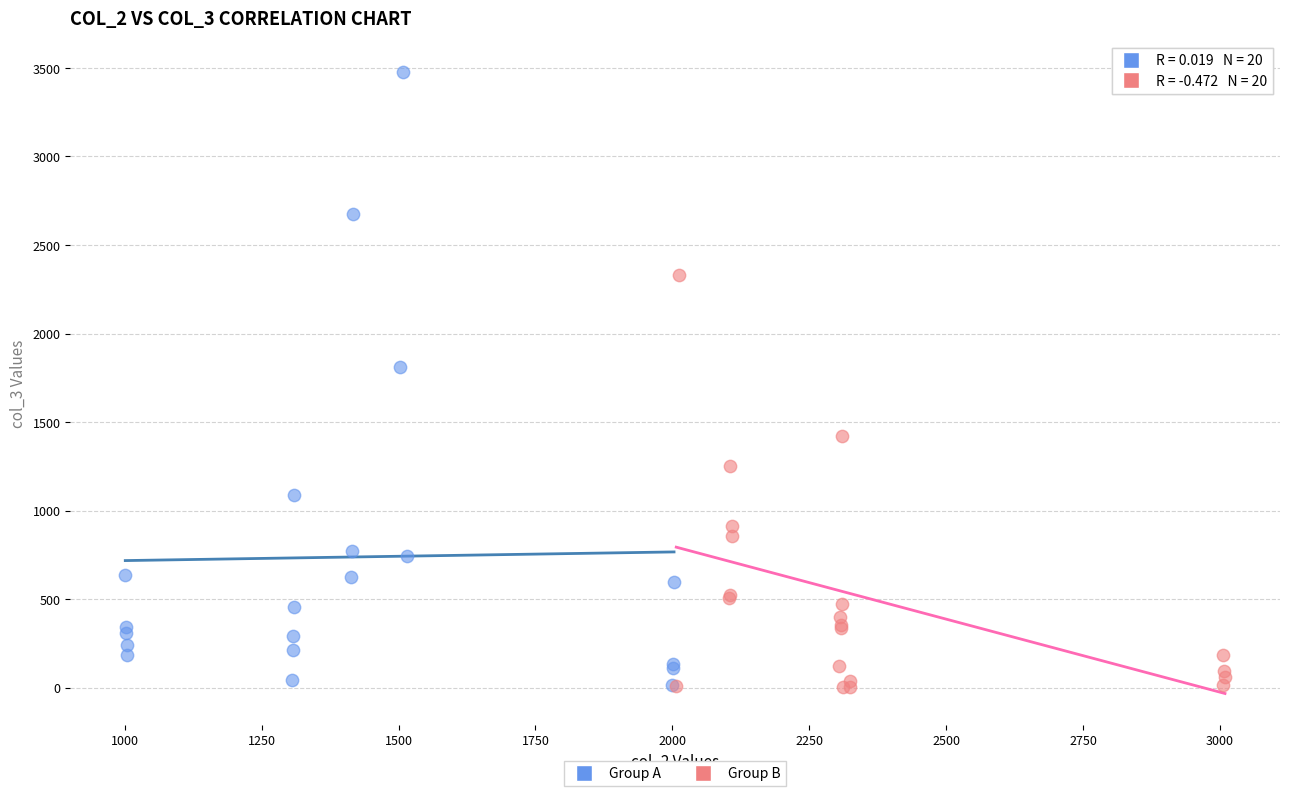

Which series has the largest Y range (max minus min)?

Group A